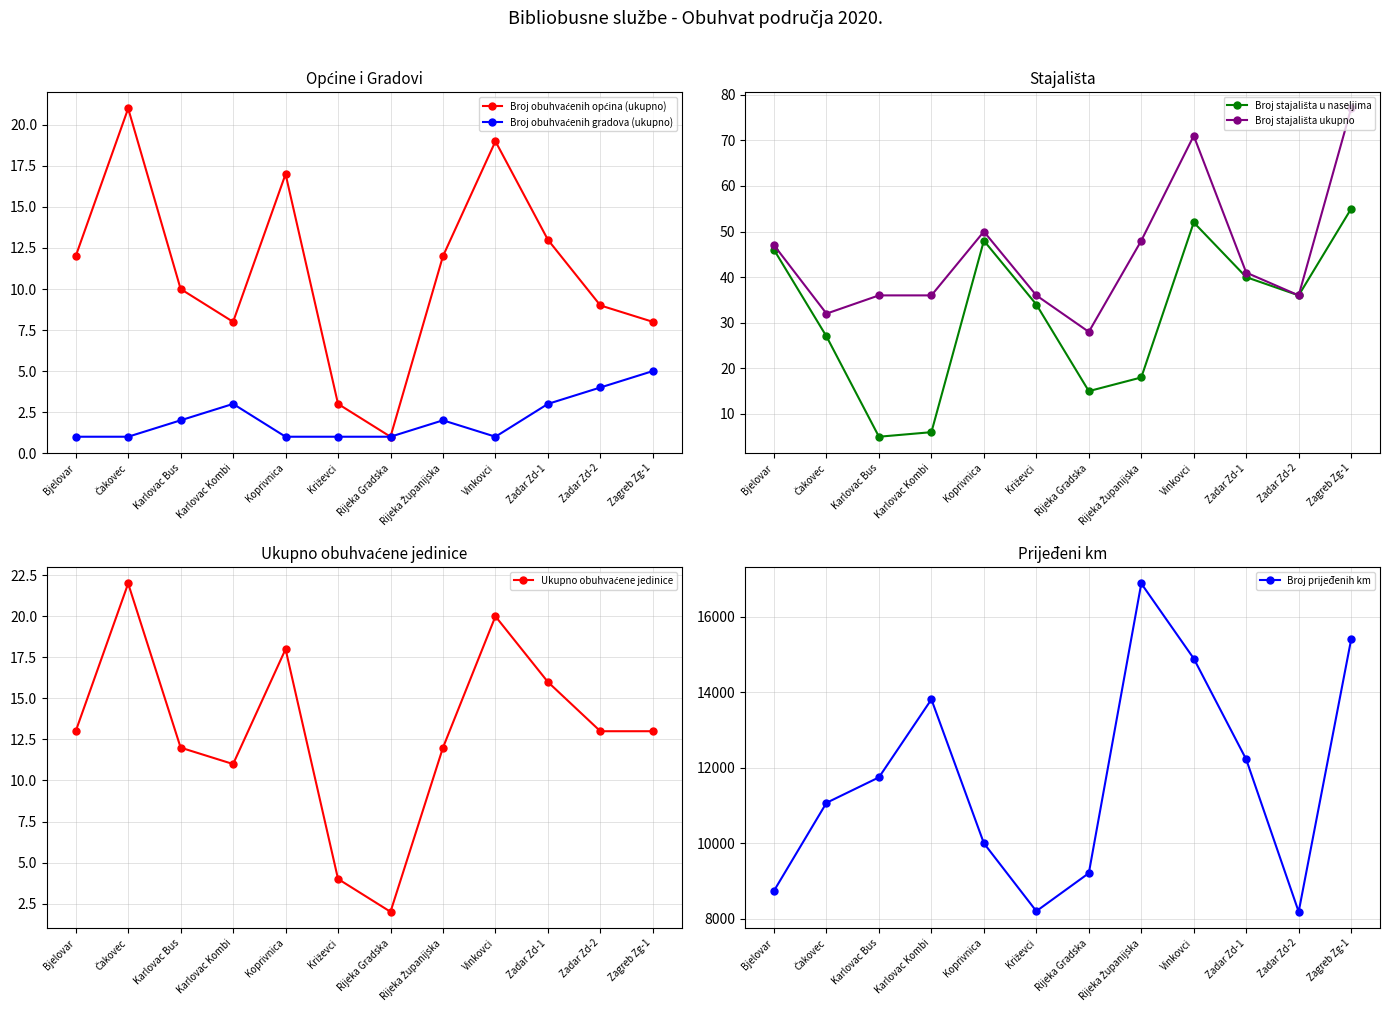

In Broj stajališta ukupno, how many points are lower than both neighbors (excluding endpoints)?

3